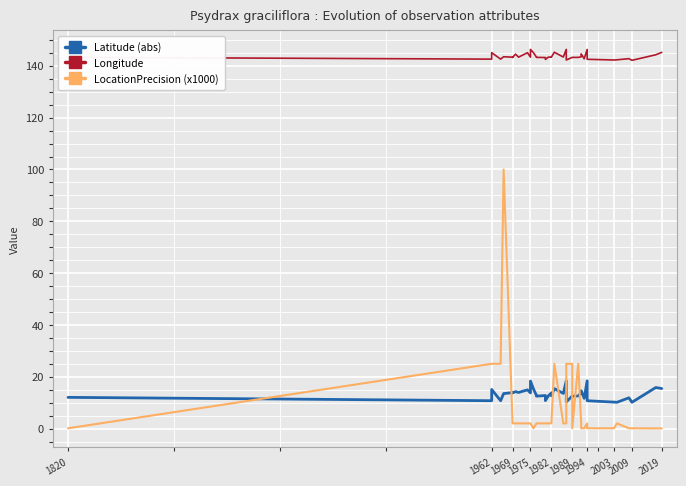

What is the maximum value for Longitude?

146.3